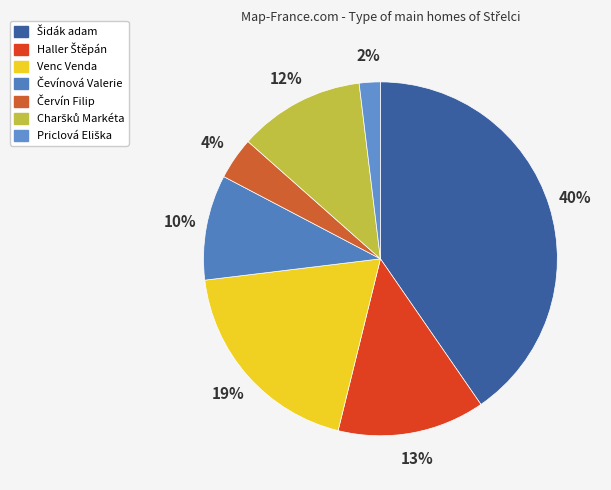

How many slices are in this pie chart?

7